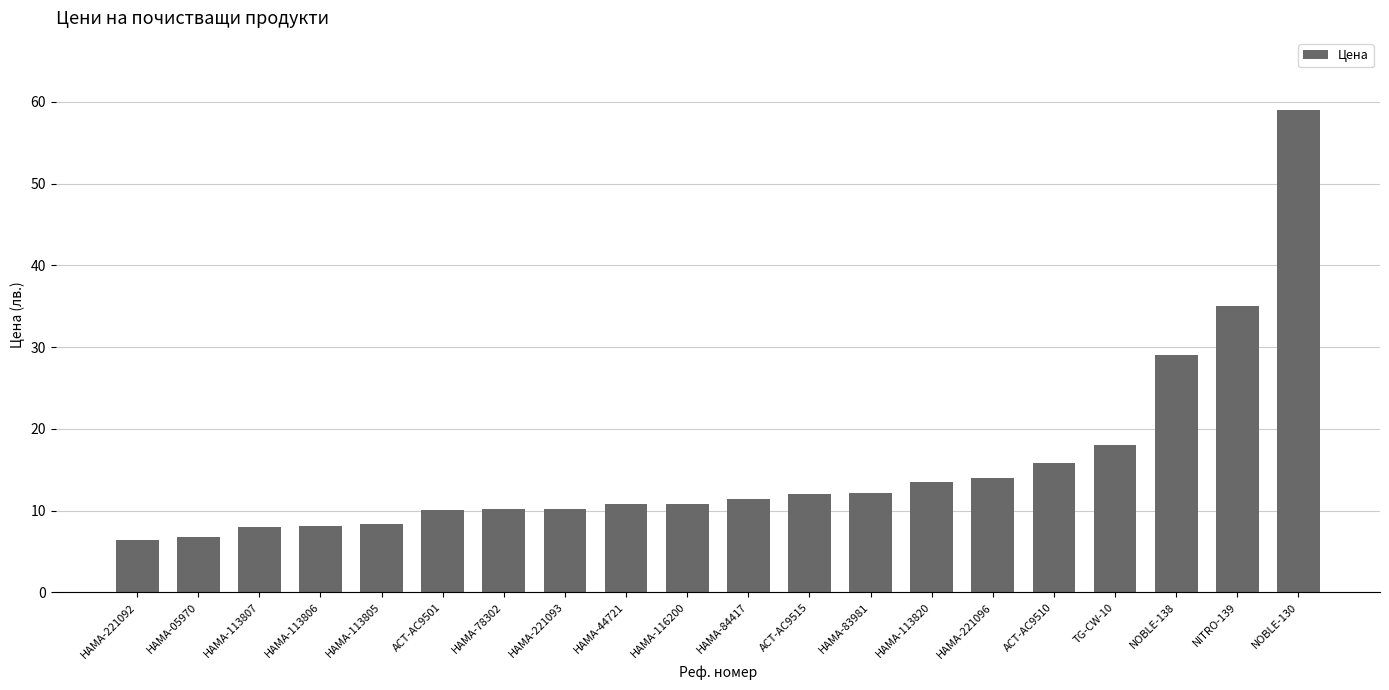

What value does the data have at NOBLE-138?

29.0